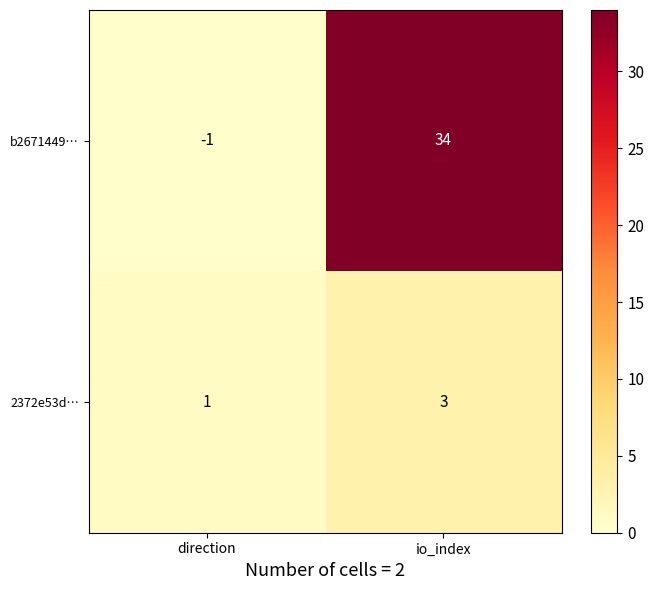

The 2372e53d… series shows 1 at direction. True or false?

True